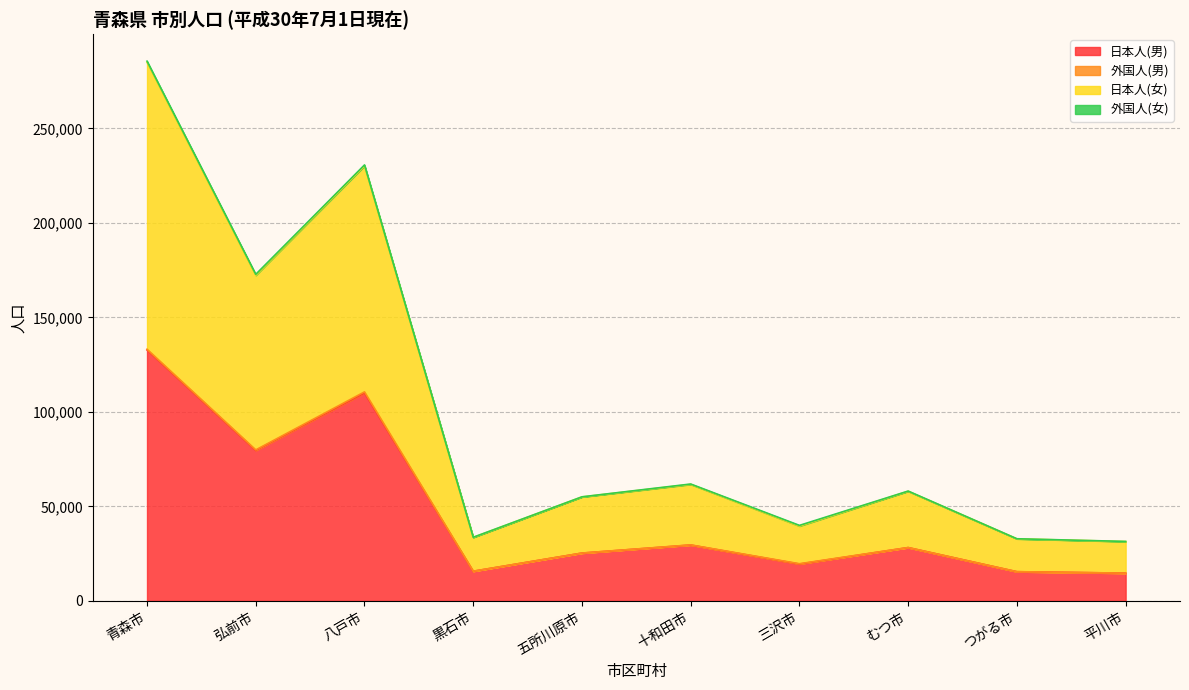

The 日本人(男) series shows 14680 at 平川市. True or false?

True